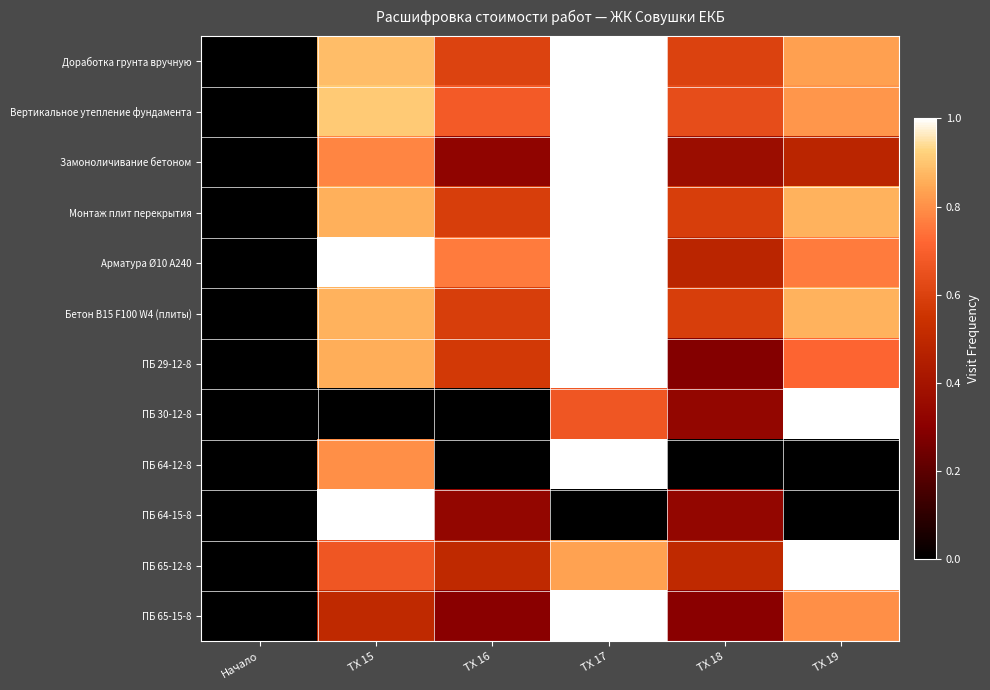

At which category is the sum across all series the highest?

ТХ 17